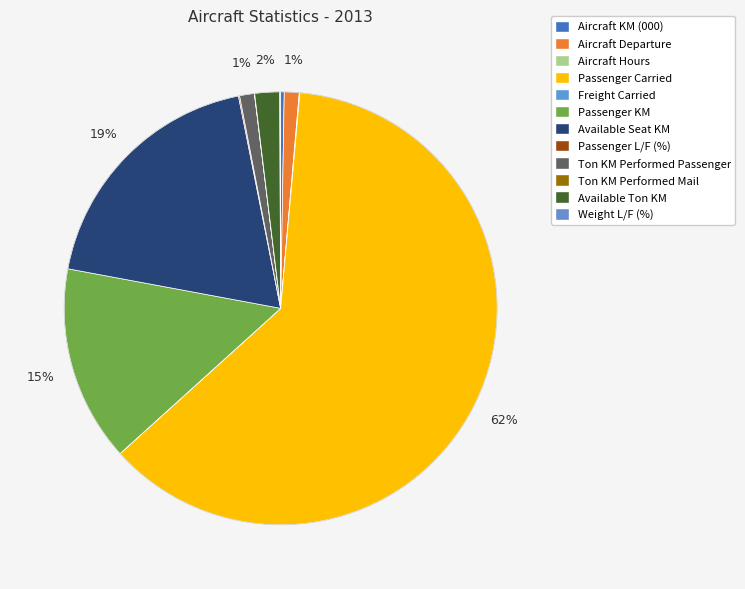

Which slice represents more than half of the pie?

Passenger Carried